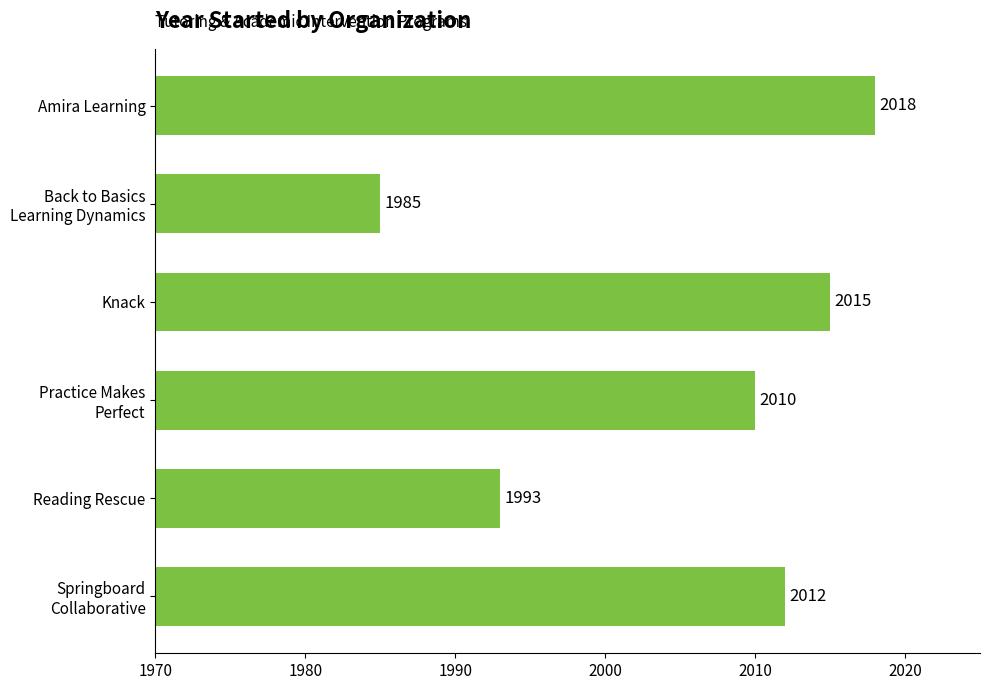

What is the greatest value displayed?

2018